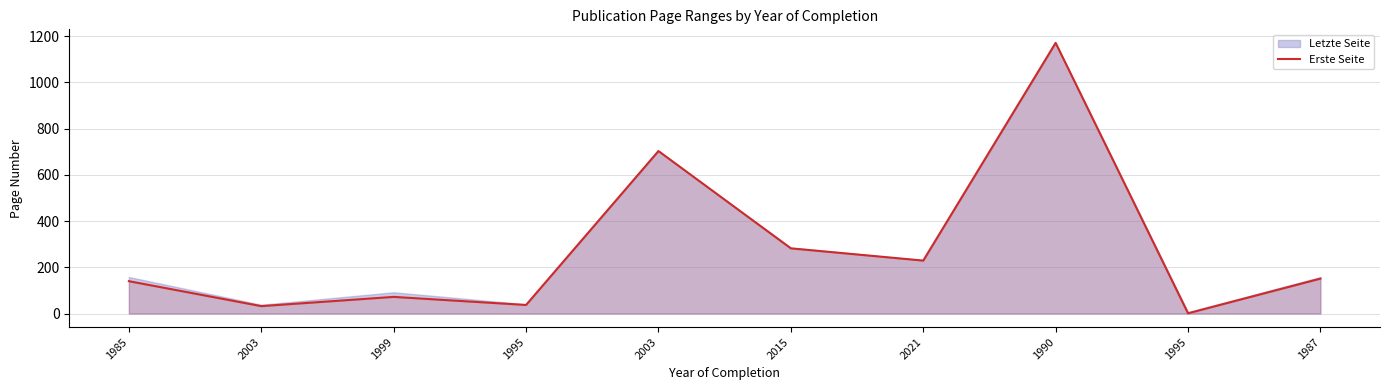

At which label does the data first exceed 151?

2003